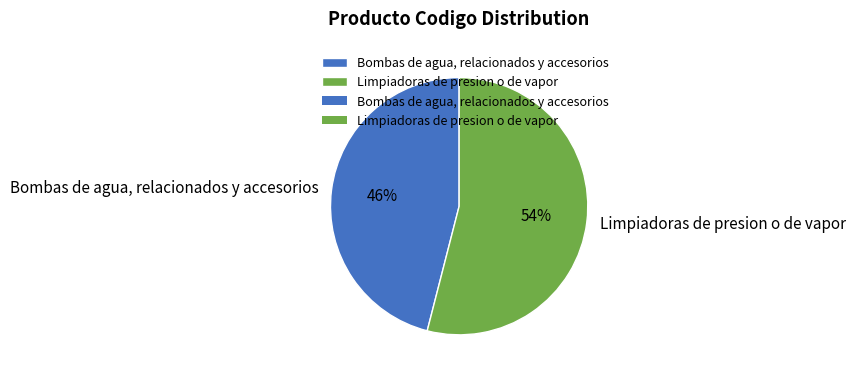

Count the number of slices in the pie.

2